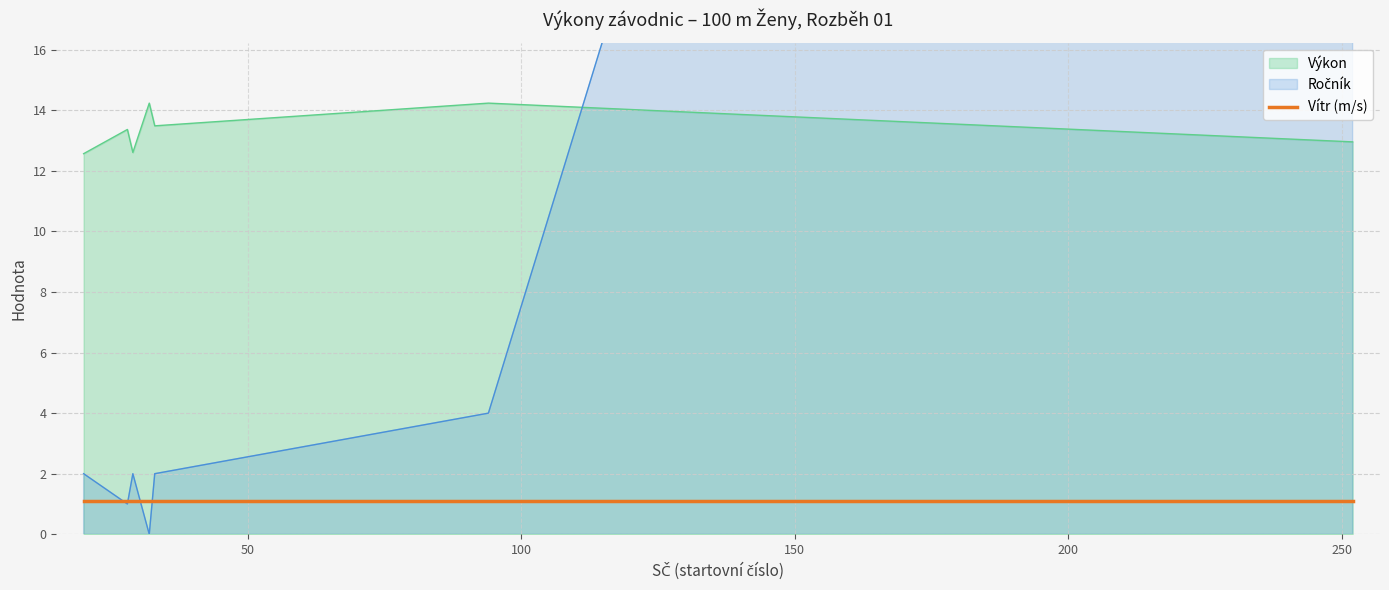

True or false: Výkon and Vítr (m/s) cross at least once.

False